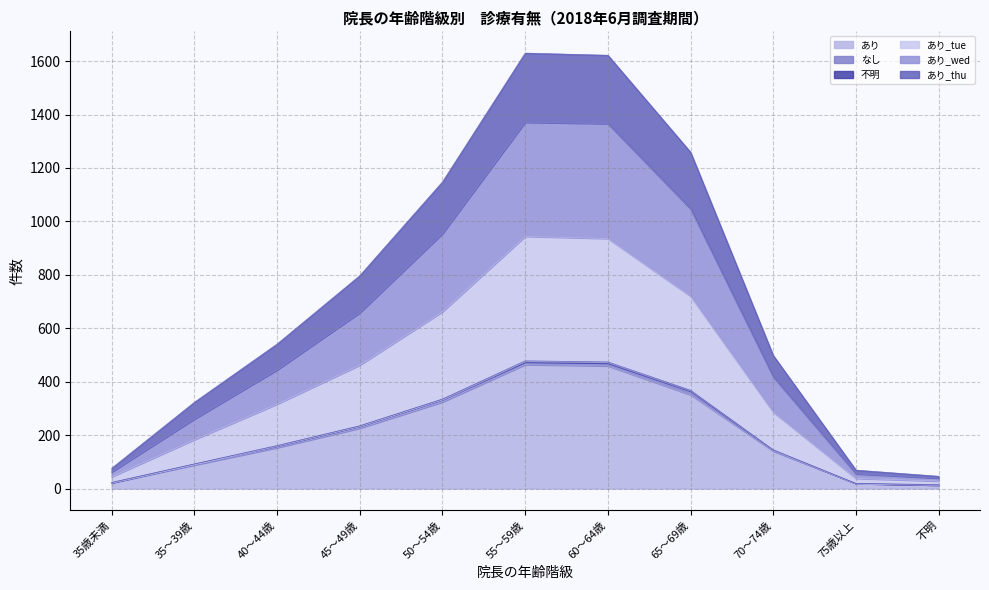

What is the sum of the あり_thu values at 35歳未満 and 75歳以上?

41